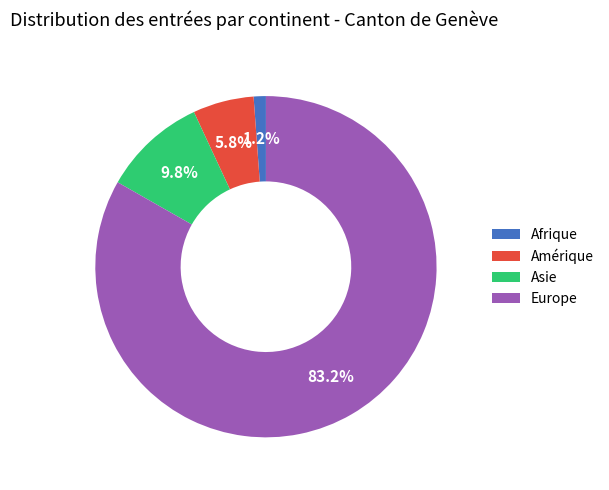

To the nearest percent, what is the average slice percentage?

25%